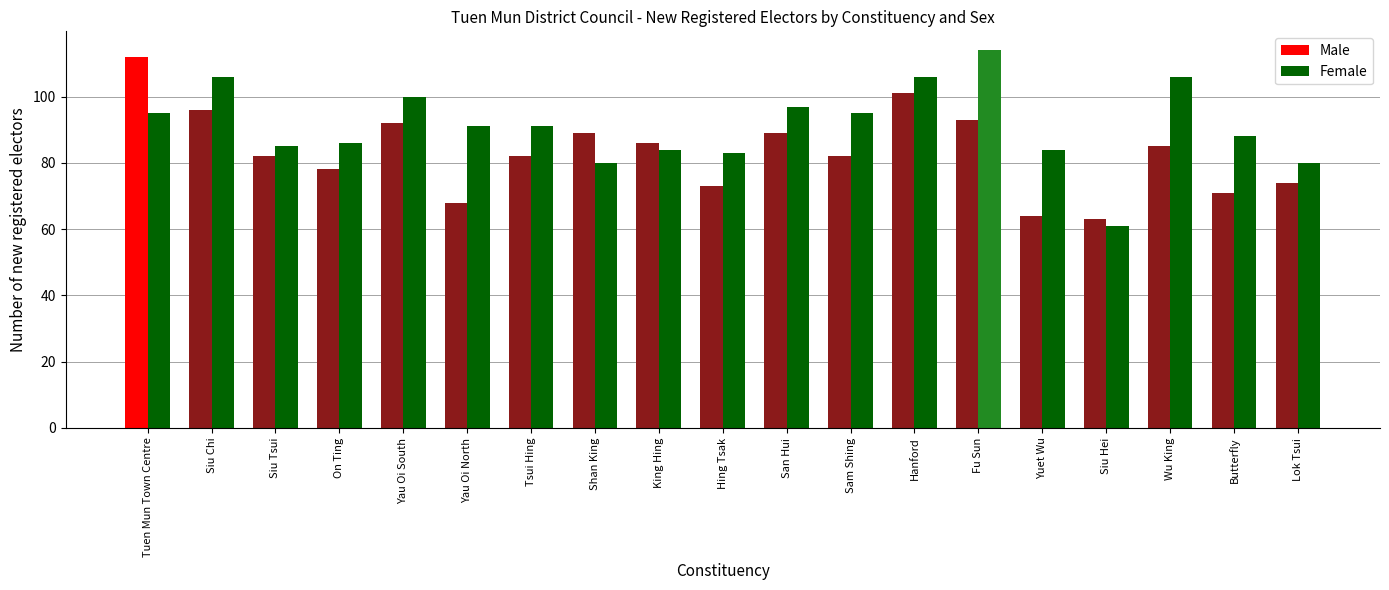

Which series changed the most between Yau Oi North and Siu Hei?

Female